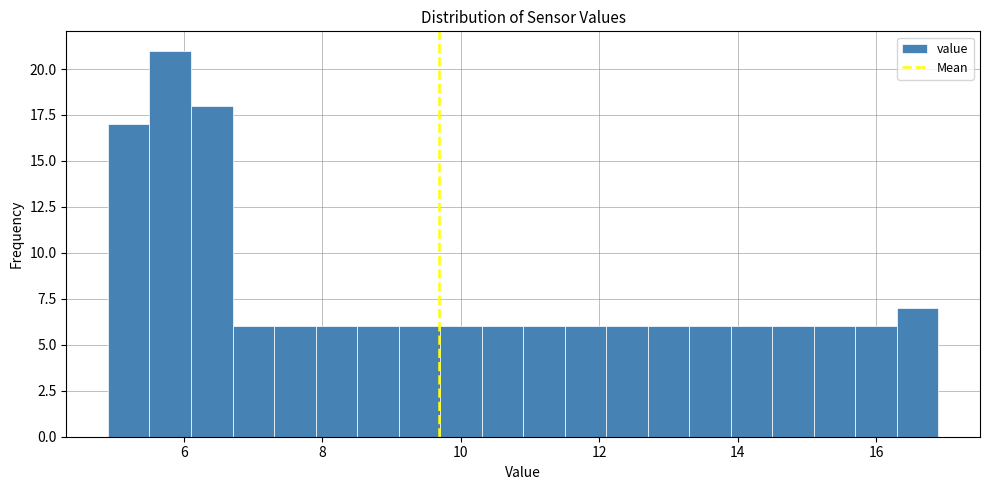

Read against the x-axis, roughly where is the centre of the tallest bar?

5.8